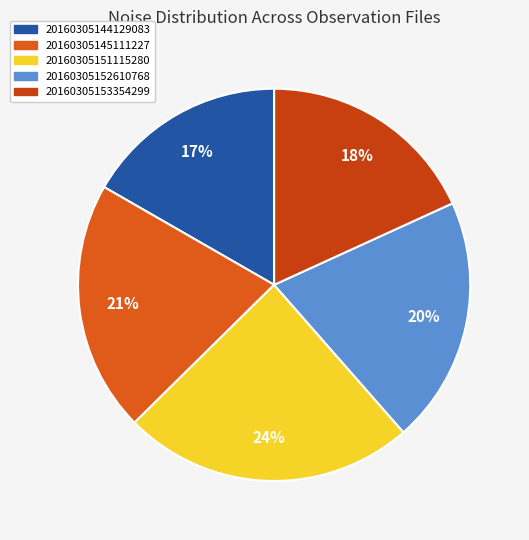

To the nearest percent, what is the difference between the largest and smallest slice percentages?

7%